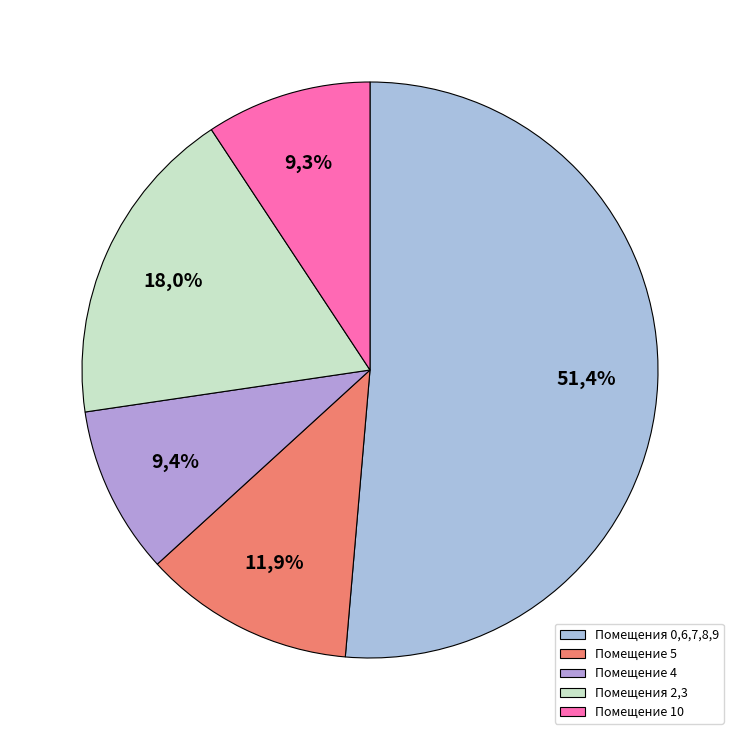

True or false: 4 accounts for 9% of the total.

True